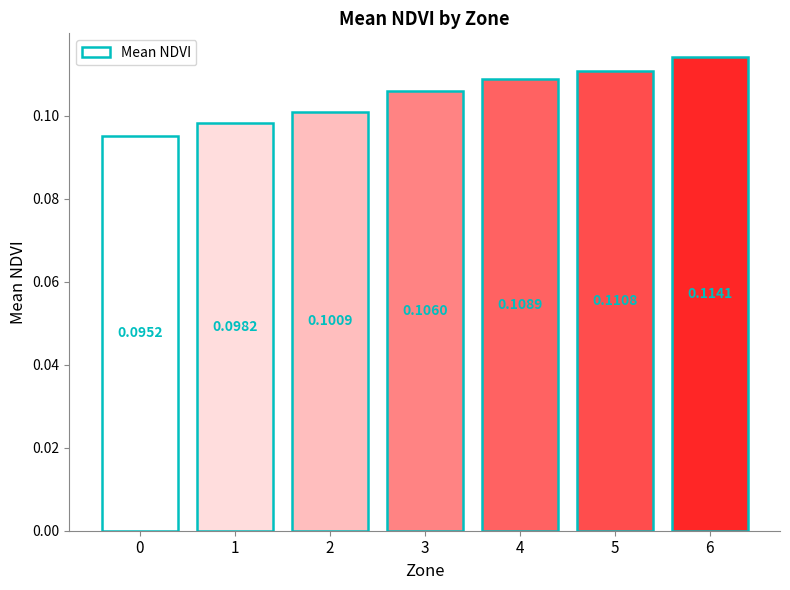

Rank the categories by value from highest to lowest.

6, 5, 4, 3, 2, 1, 0